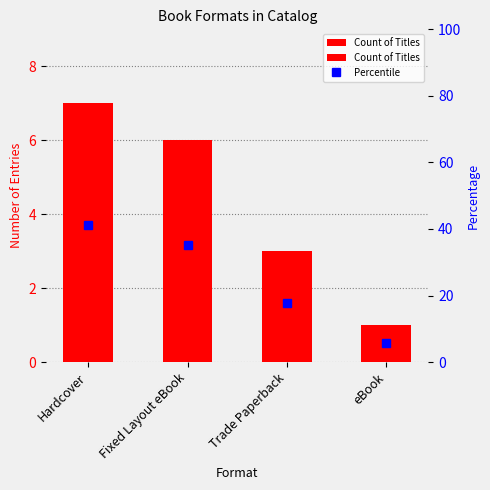

Does the chart contain stacked bars?

No